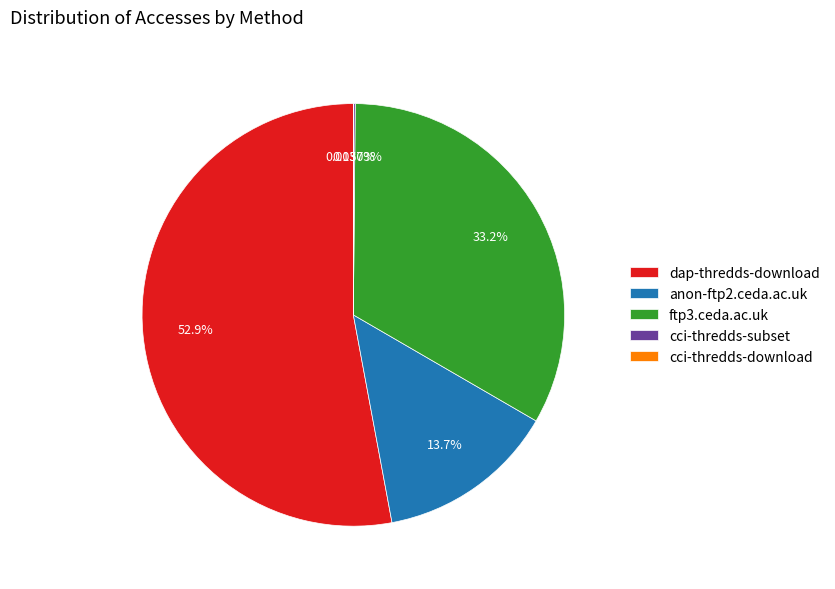

Is dap-thredds-download the majority of the pie?

Yes